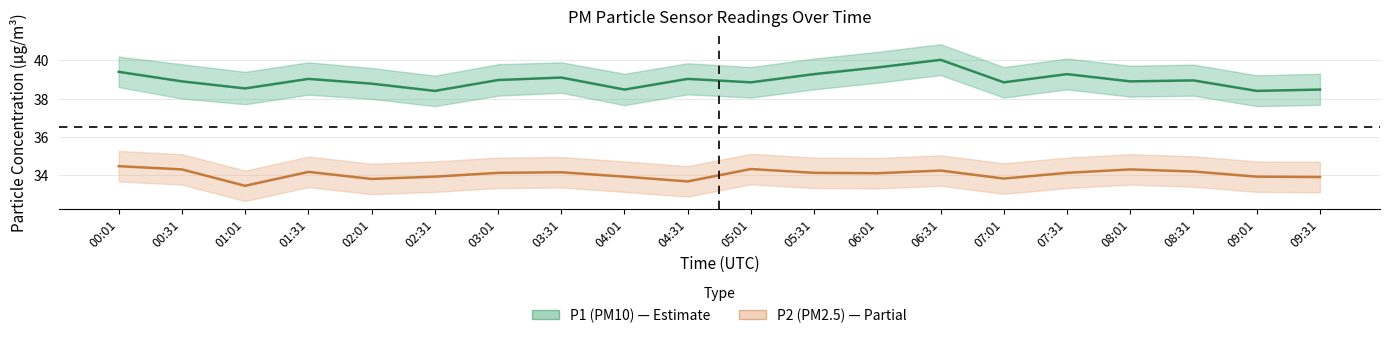

What is the sum of all P2 (PM2.5) values?

680.6